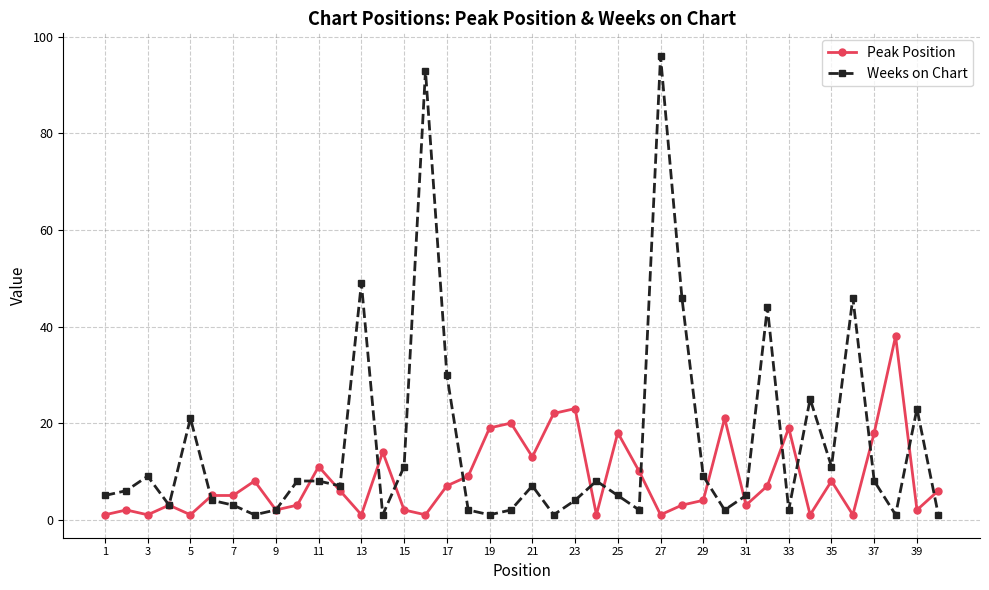

List the series in order of their overall mean, highest first.

Weeks on Chart, Peak Position